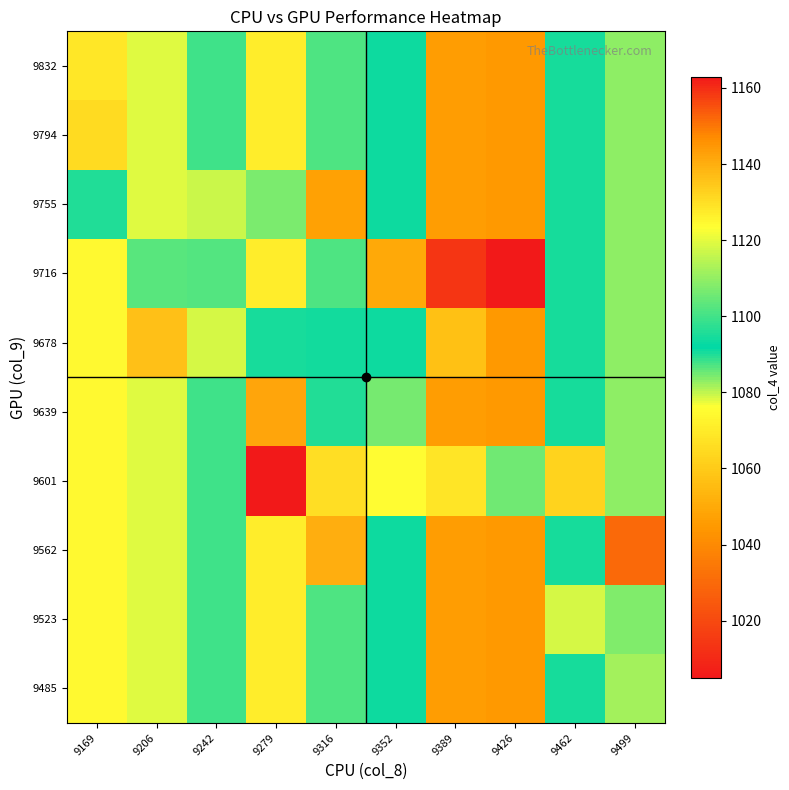

Reading left to right, extract all data points from this chart.

9485: 9169=1074.7	9206=1119.5	9242=1099.8	9279=1126.6	9316=1101.4	9352=1093.4	9389=1046.3	9426=1045.0	9462=1090.8	9499=1112.0
9523: 9169=1074.7	9206=1119.5	9242=1099.8	9279=1126.6	9316=1101.4	9352=1093.4	9389=1046.3	9426=1045.0	9462=1118.5	9499=1108.0
9562: 9169=1074.7	9206=1119.5	9242=1099.8	9279=1126.6	9316=1140.0	9352=1093.4	9389=1046.3	9426=1045.0	9462=1090.8	9499=1030.0
9601: 9169=1074.7	9206=1119.5	9242=1099.8	9279=1163.0	9316=1130.0	9352=1123.7	9389=1068.0	9426=1085.0	9462=1063.0	9499=1083.3
9639: 9169=1074.7	9206=1119.5	9242=1099.8	9279=1142.0	9316=1096.0	9352=1106.5	9389=1046.3	9426=1045.0	9462=1090.8	9499=1083.3
9678: 9169=1074.7	9206=1136.0	9242=1118.0	9279=1094.5	9316=1094.0	9352=1093.4	9389=1057.0	9426=1045.0	9462=1090.8	9499=1083.3
9716: 9169=1074.7	9206=1103.0	9242=1102.0	9279=1126.6	9316=1101.4	9352=1050.0	9389=1014.0	9426=1005.0	9462=1090.8	9499=1083.3
9755: 9169=1090.0	9206=1119.5	9242=1079.5	9279=1107.0	9316=1047.0	9352=1093.4	9389=1046.3	9426=1045.0	9462=1090.8	9499=1083.3
9794: 9169=1065.0	9206=1119.5	9242=1099.8	9279=1126.6	9316=1101.4	9352=1093.4	9389=1046.3	9426=1045.0	9462=1090.8	9499=1083.3
9832: 9169=1069.0	9206=1119.5	9242=1099.8	9279=1126.6	9316=1101.4	9352=1093.4	9389=1046.3	9426=1045.0	9462=1090.8	9499=1083.3